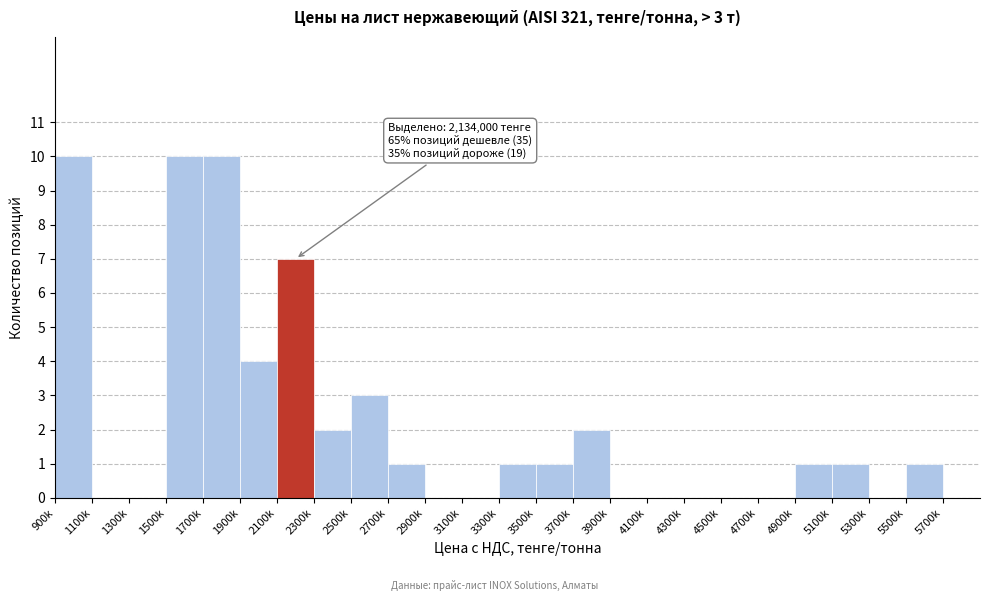

Reading left to right, transcribe all the data shown in this chart.

900k=10	1100k=0	1300k=0	1500k=10	1700k=10	1900k=4	2100k=7	2300k=2	2500k=3	2700k=1	2900k=0	3100k=0	3300k=1	3500k=1	3700k=2	3900k=0	4100k=0	4300k=0	4500k=0	4700k=0	4900k=1	5100k=1	5300k=0	5500k=1	5700k=0